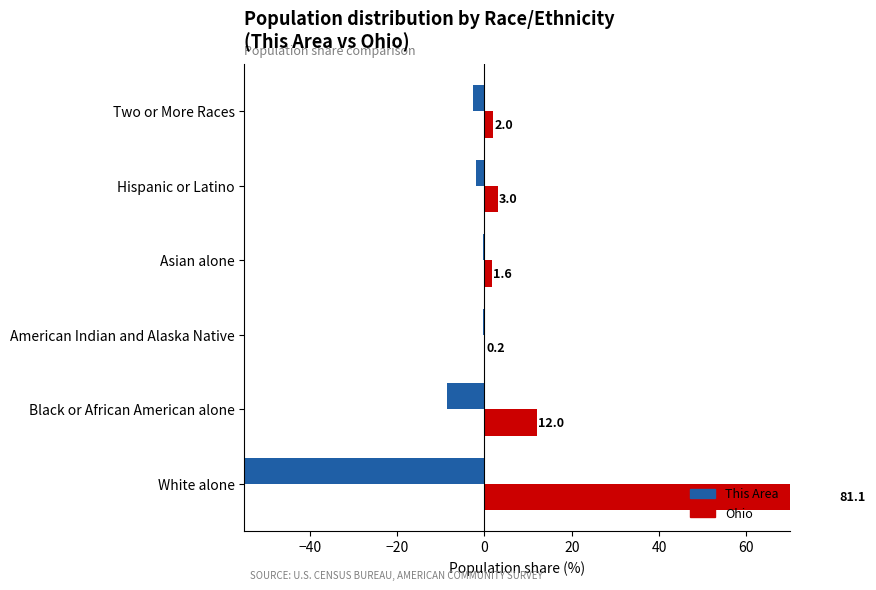

Is the value of This Area at Hispanic or Latino greater than the value of Ohio at Hispanic or Latino?

No